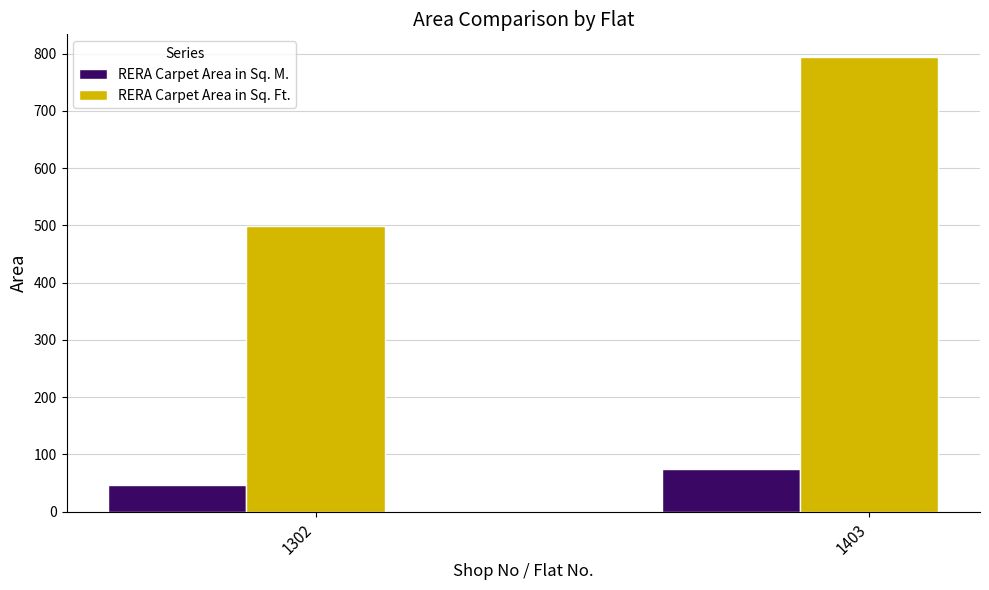

At which category does the chart reach its minimum across all series?

1302